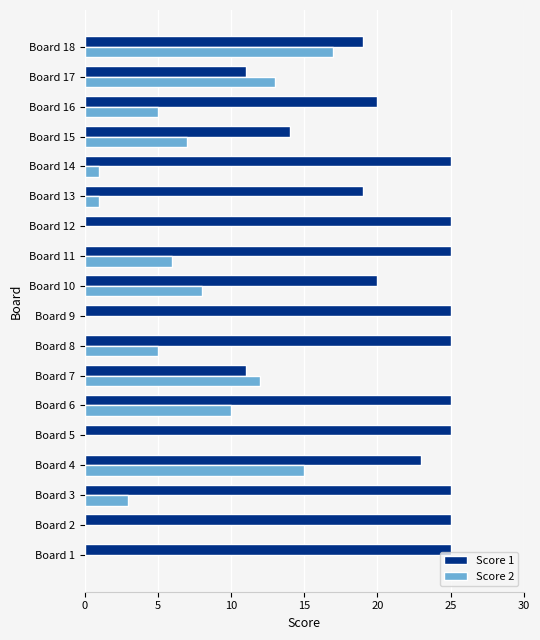

Which series has the largest total across all categories?

Score 1